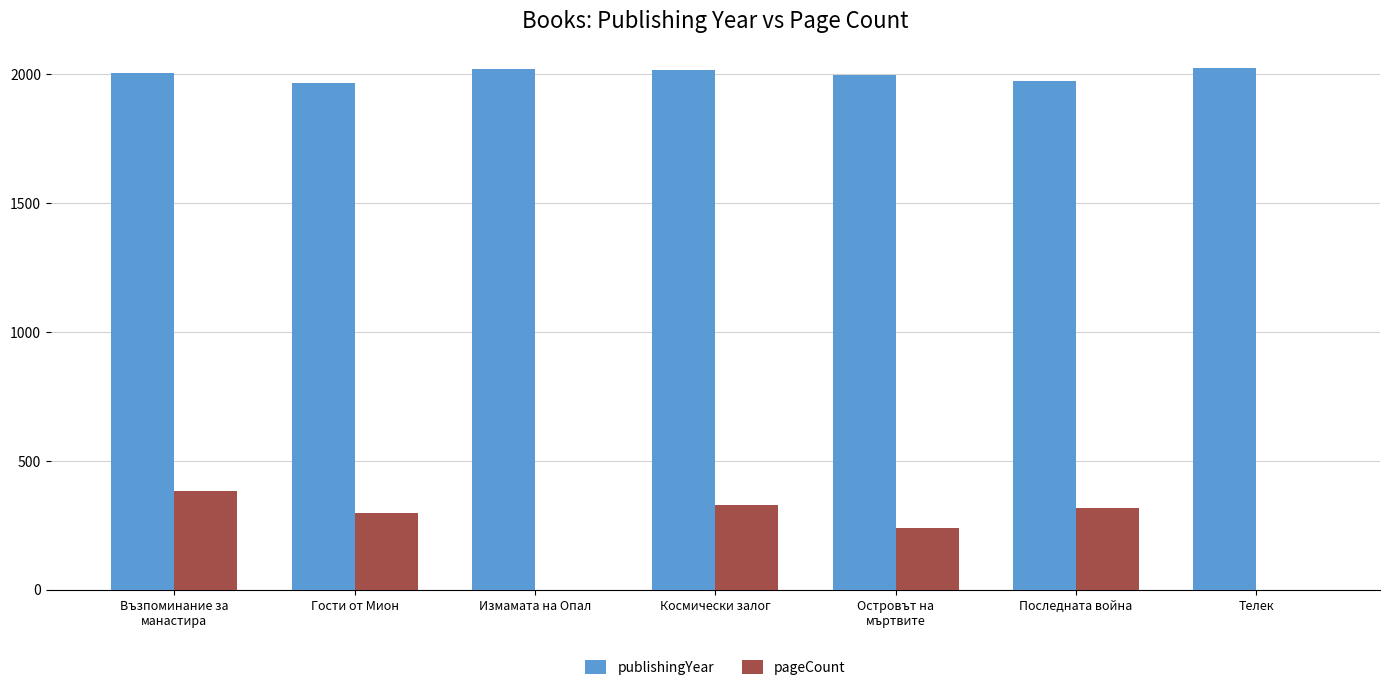

Which series has the largest total across all categories?

publishingYear